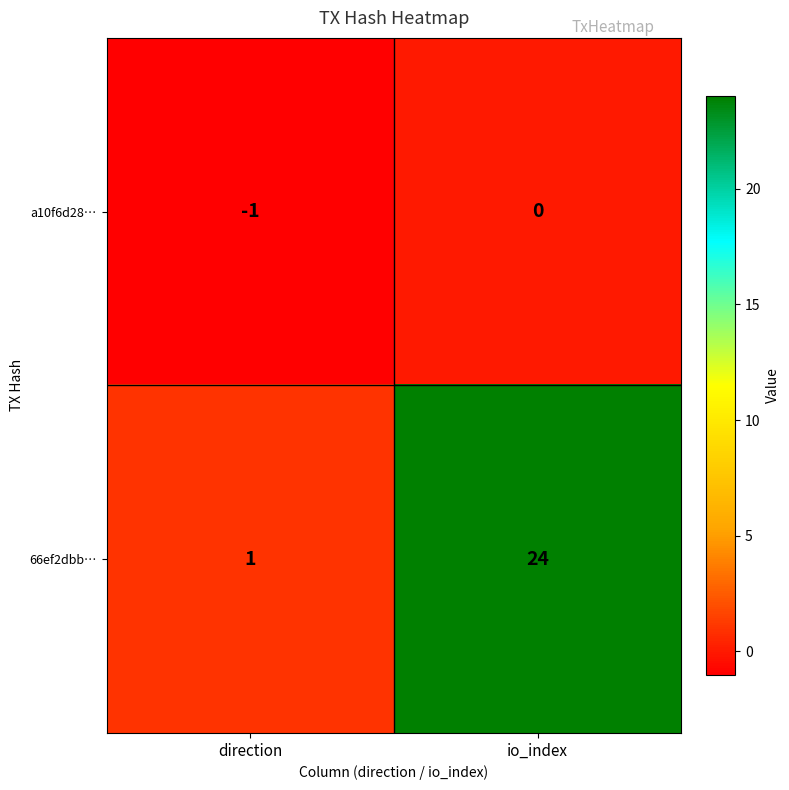

Reading left to right, extract all data points from this chart.

a10f6d28…: direction=-1	io_index=0
66ef2dbb…: direction=1	io_index=24